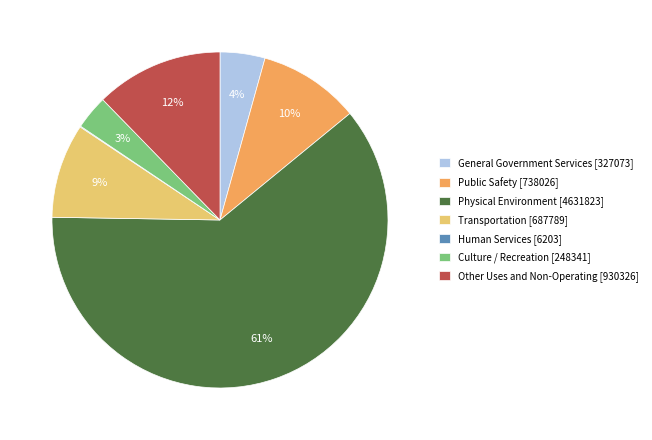

What is the largest slice in the pie chart?

Physical Environment [4631823]